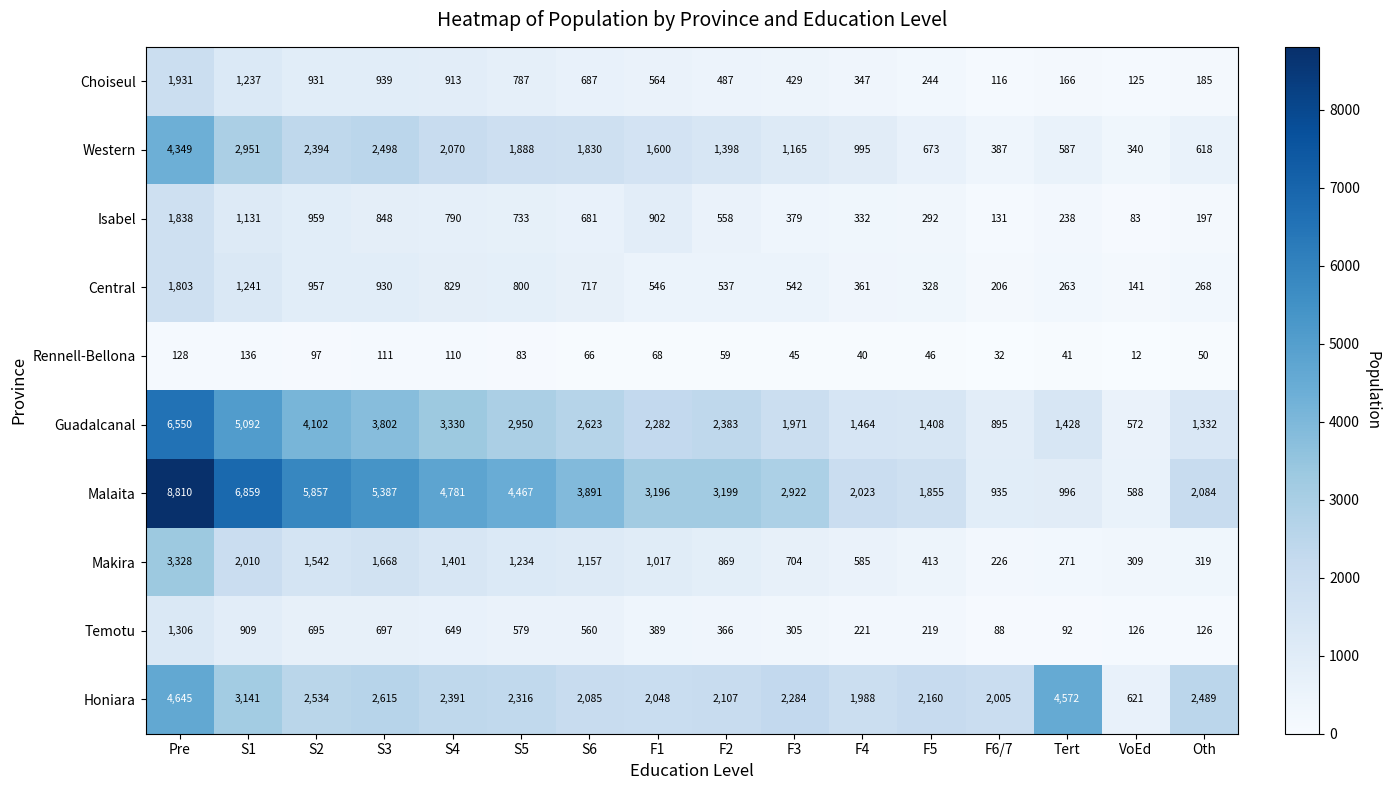

At which category is the sum across all series the highest?

Pre